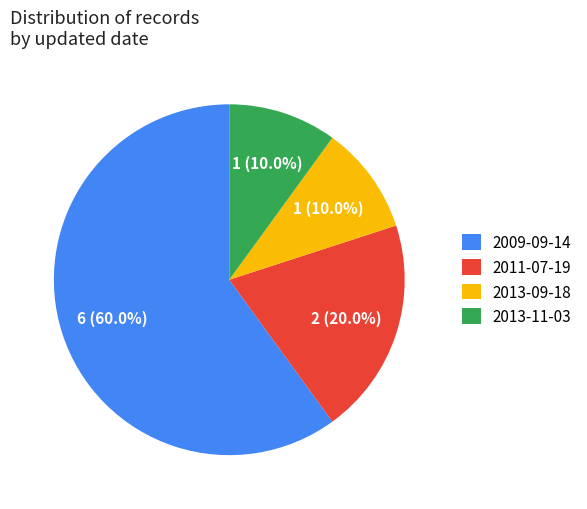

How many segments does this pie chart have?

4